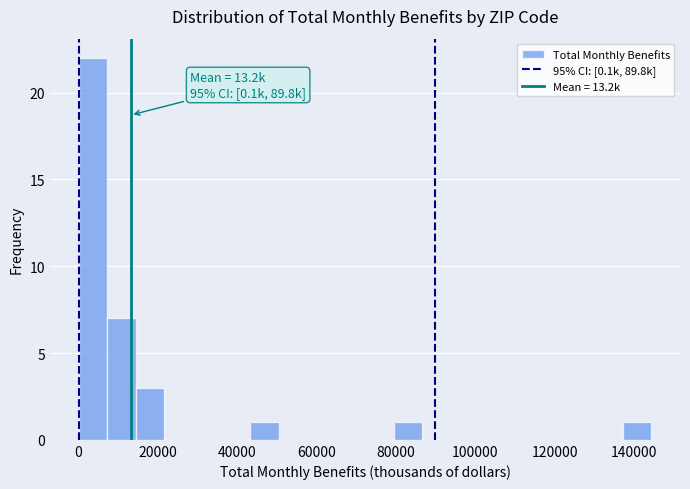

Around what value on the x-axis is the tallest bar? Give the approximate position of its centre, as read against the axis.

4000